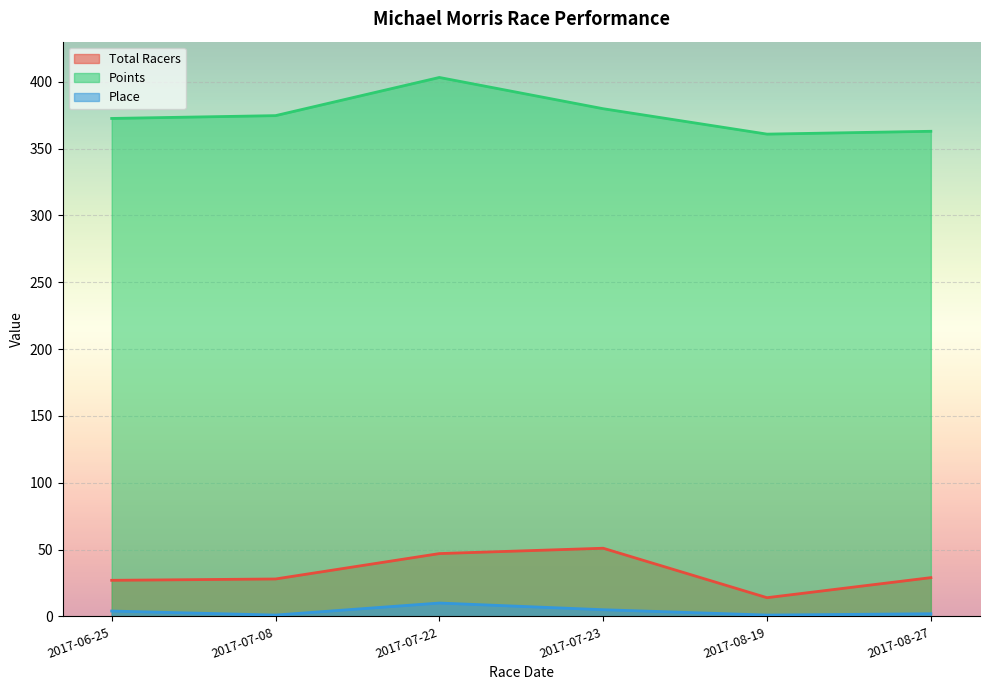

What is the total value across all series at 2017-08-19?

375.8